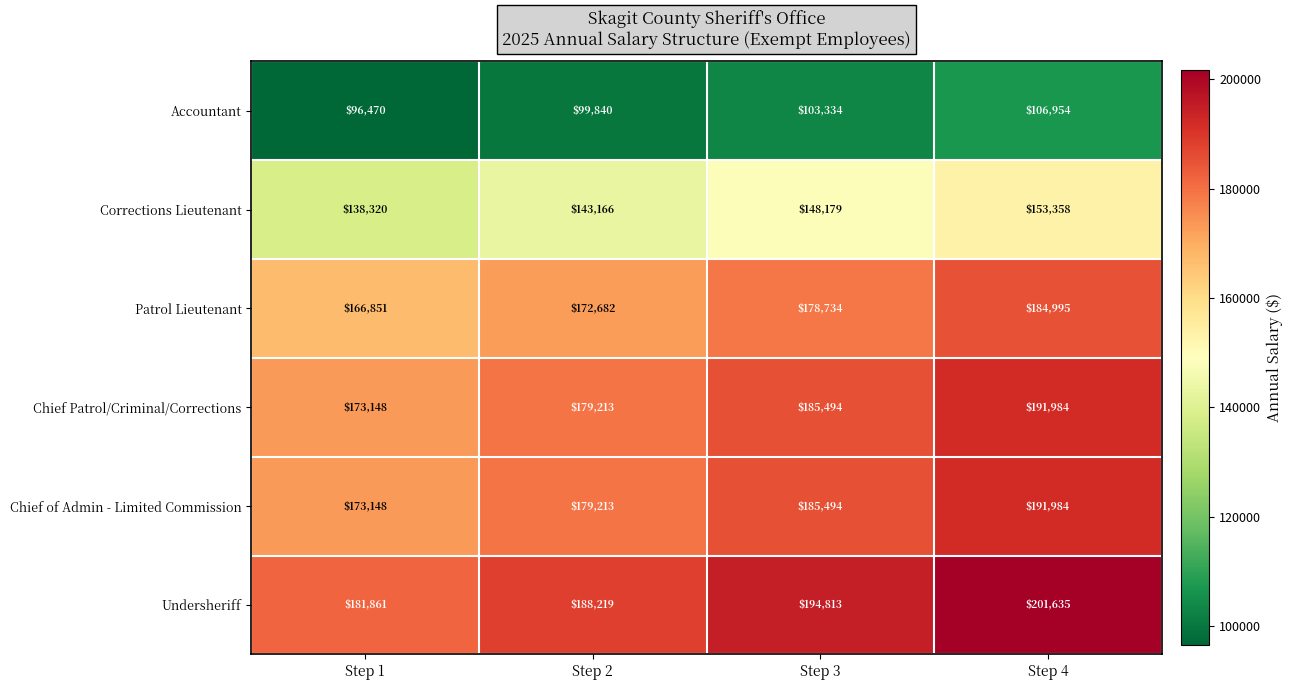

What is the average value of the Chief of Admin - Limited Commission series?

182460